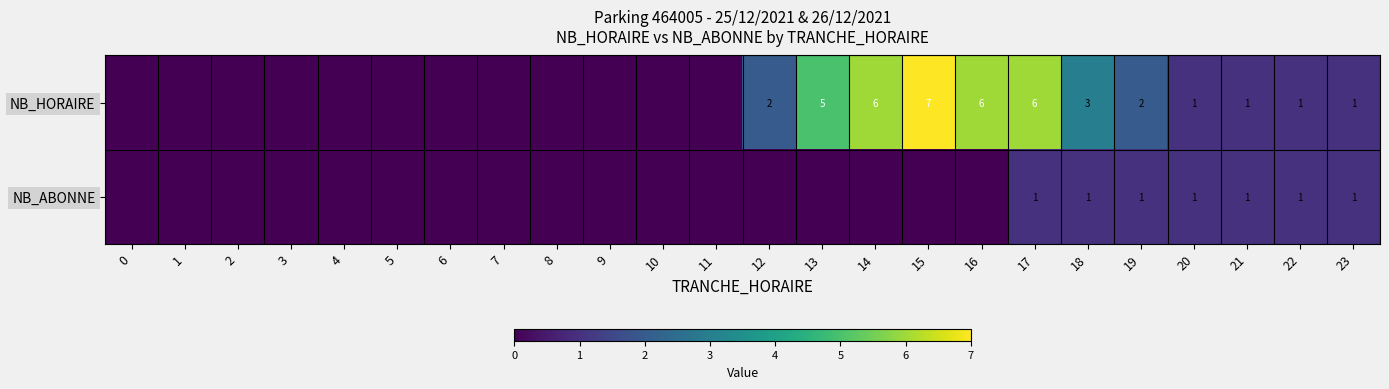

The NB_HORAIRE series shows 2 at 12. True or false?

True